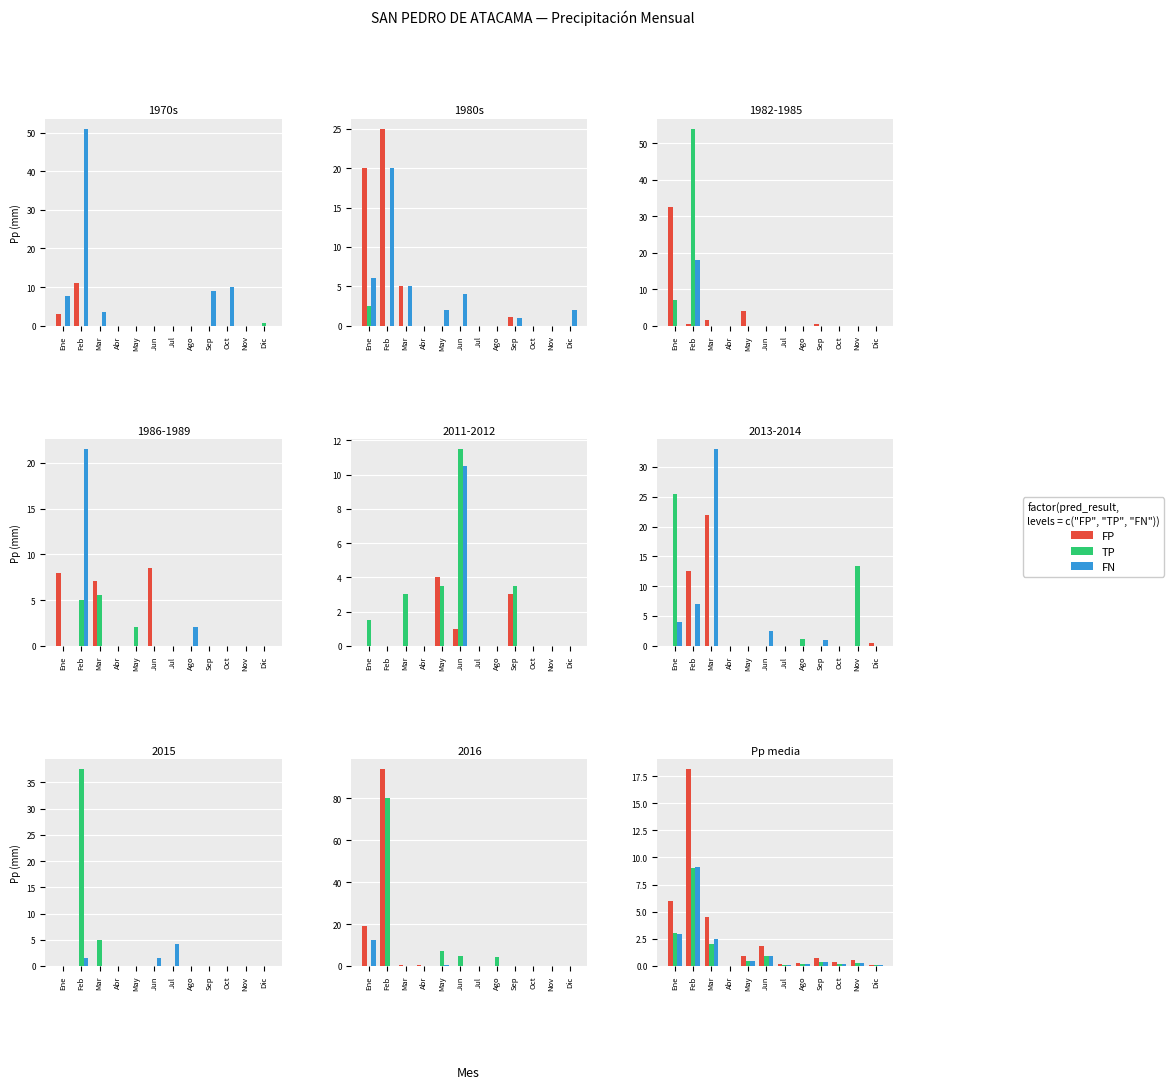

Is the value of TP at Abr greater than the value of FN at Jul?

No